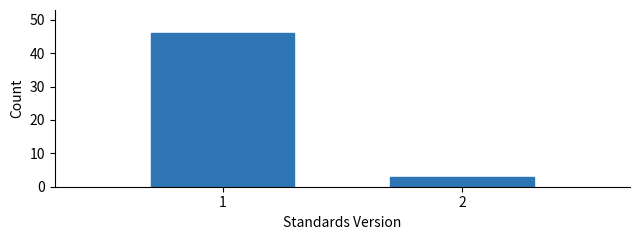

Reading left to right, list all the values displayed in this chart.

46	3